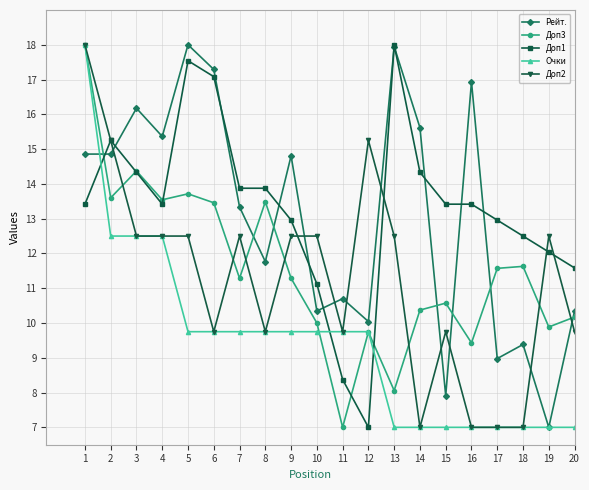

Between which two adjacent categories do Очки and Доп1 first intersect?

1 and 2